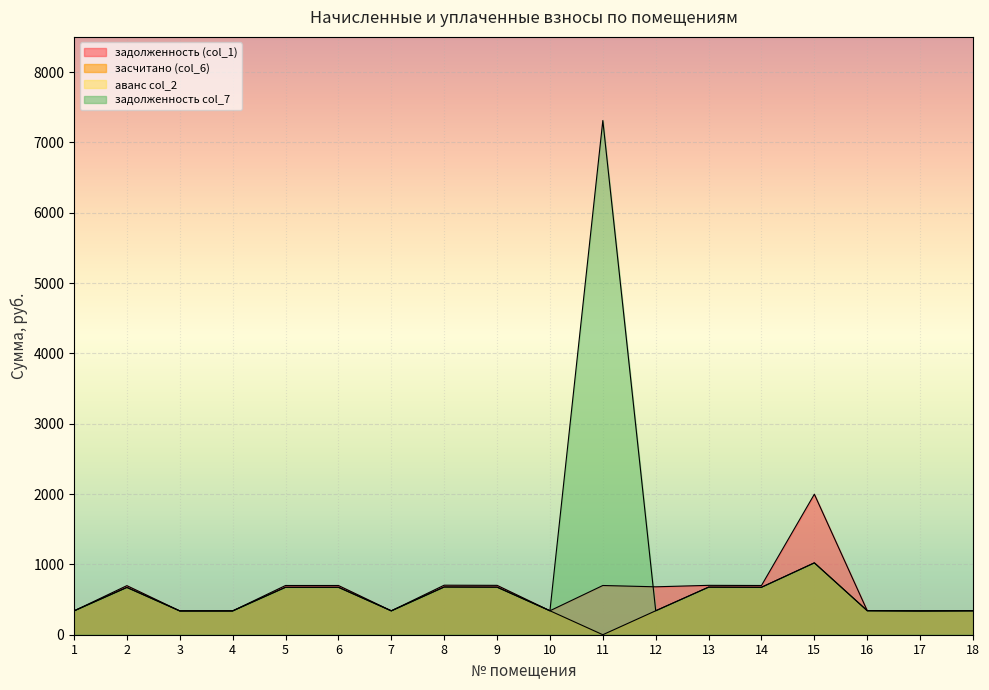

How many interior local valleys does the задолженность (col_1) series have?

5